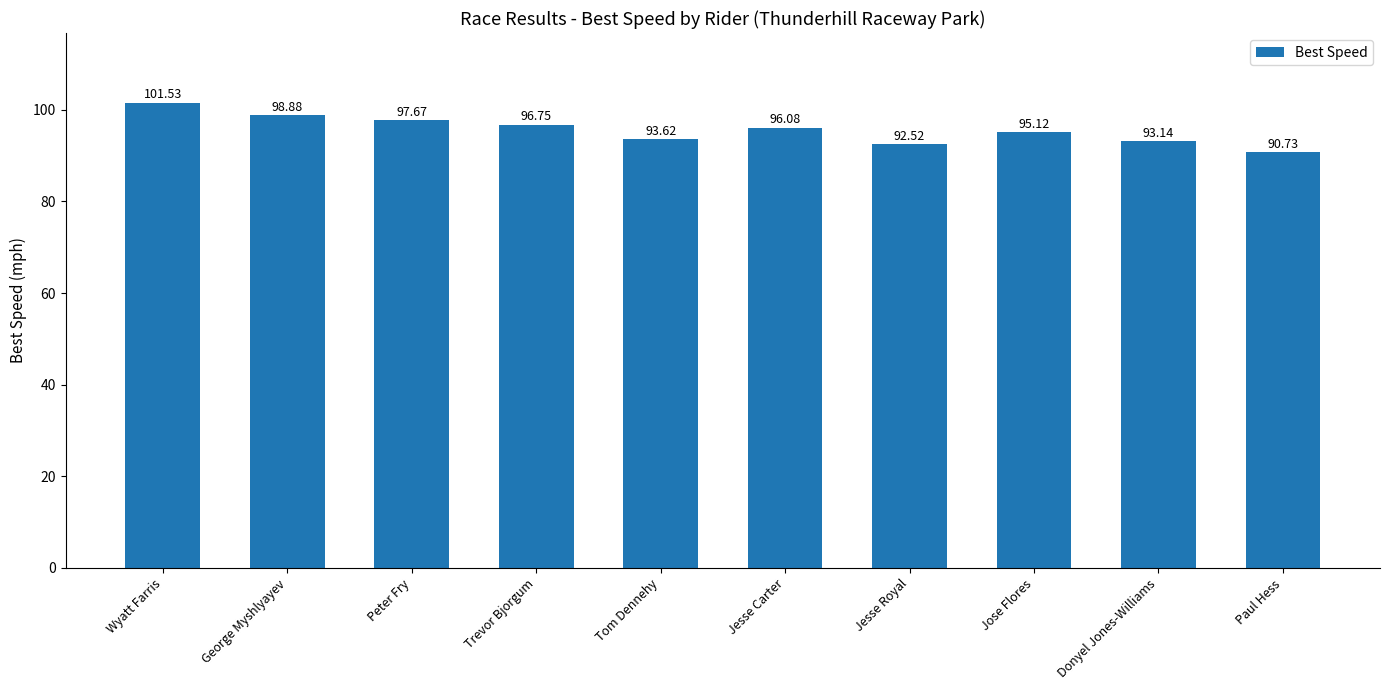

The chart shows a value of 58.6 at George Myshlyayev. True or false?

False